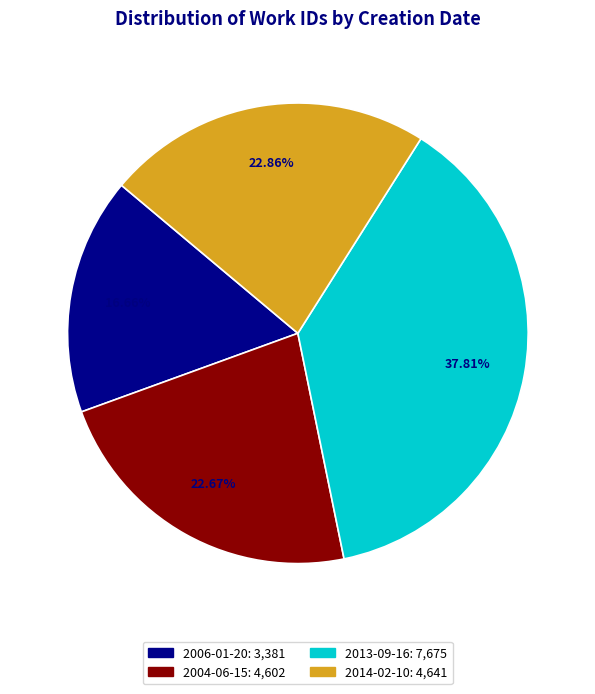

What percentage do 2014-02-10 and 2004-06-15 together represent?

45.5%